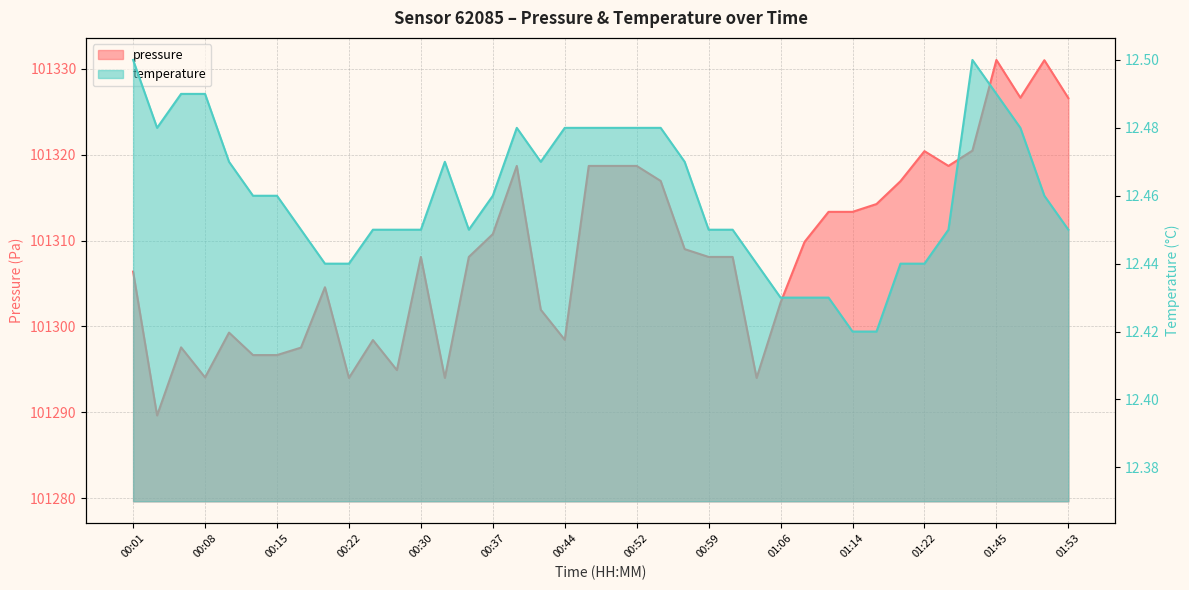

At which label does pressure first exceed 101308?

00:30